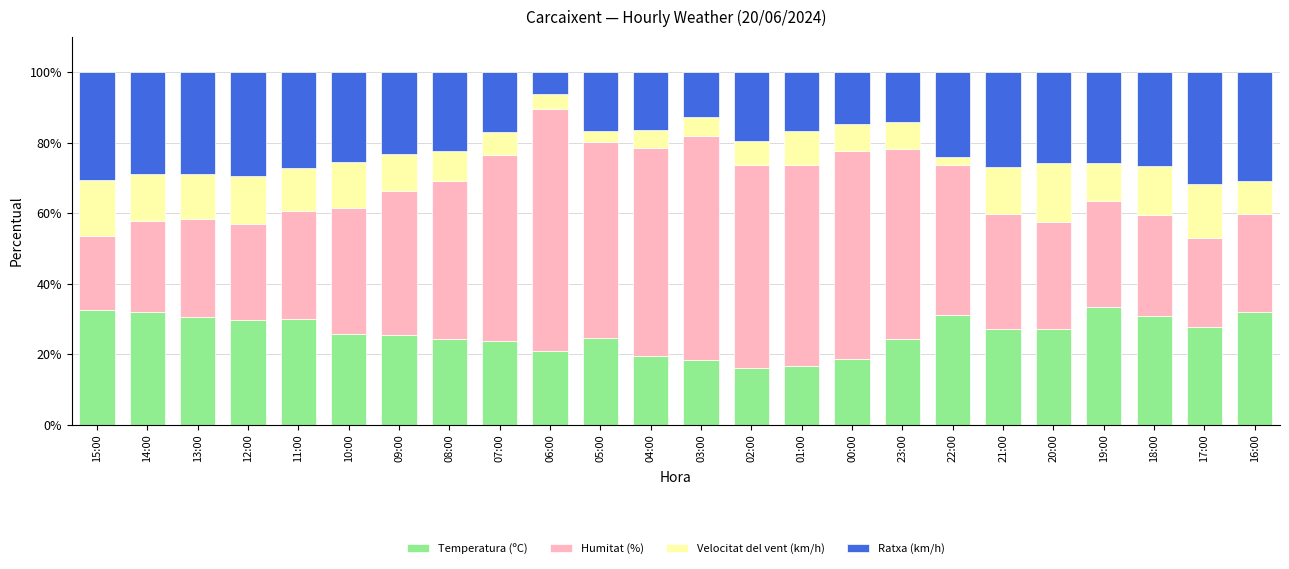

True or false: Temperatura (ºC) has a value of 39.2 at 08:00.

False